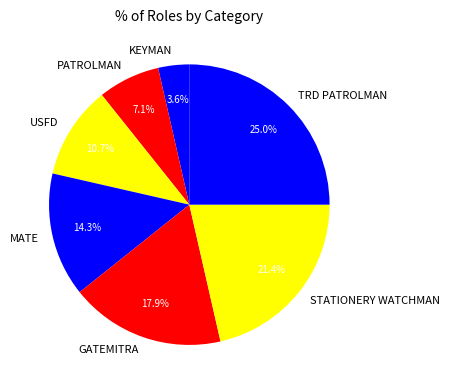

To the nearest percent, what percentage of the pie is STATIONERY WATCHMAN?

21%